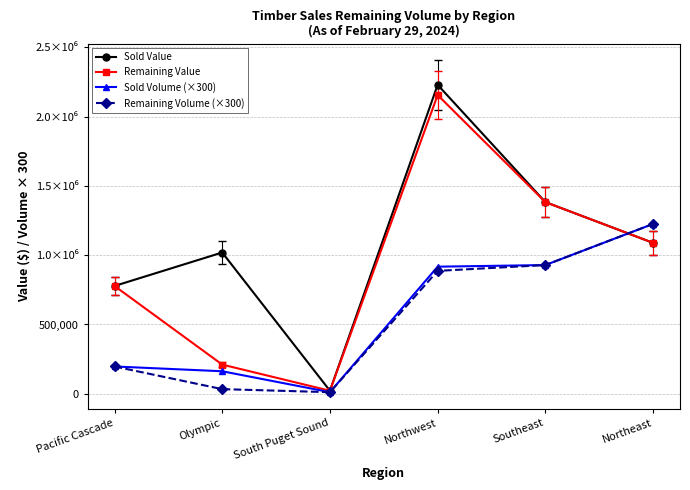

Reading left to right, what are all the values shown in this chart?

Sold Value: Pacific Cascade=777940.8	Olympic=1019350.0	South Puget Sound=22000.0	Northwest=2229048.0	Southeast=1383097.5	Northeast=1088926.9
Remaining Value: Pacific Cascade=777940.8	Olympic=210640.6	South Puget Sound=22000.0	Northwest=2155402.6	Southeast=1383097.5	Northeast=1088926.9
Sold Volume (×300): Pacific Cascade=197100.0	Olympic=162600.0	South Puget Sound=11700.0	Northwest=917100.0	Southeast=928800.0	Northeast=1225500.0
Remaining Volume (×300): Pacific Cascade=197100.0	Olympic=33600.0	South Puget Sound=11700.0	Northwest=886800.0	Southeast=928800.0	Northeast=1225500.0